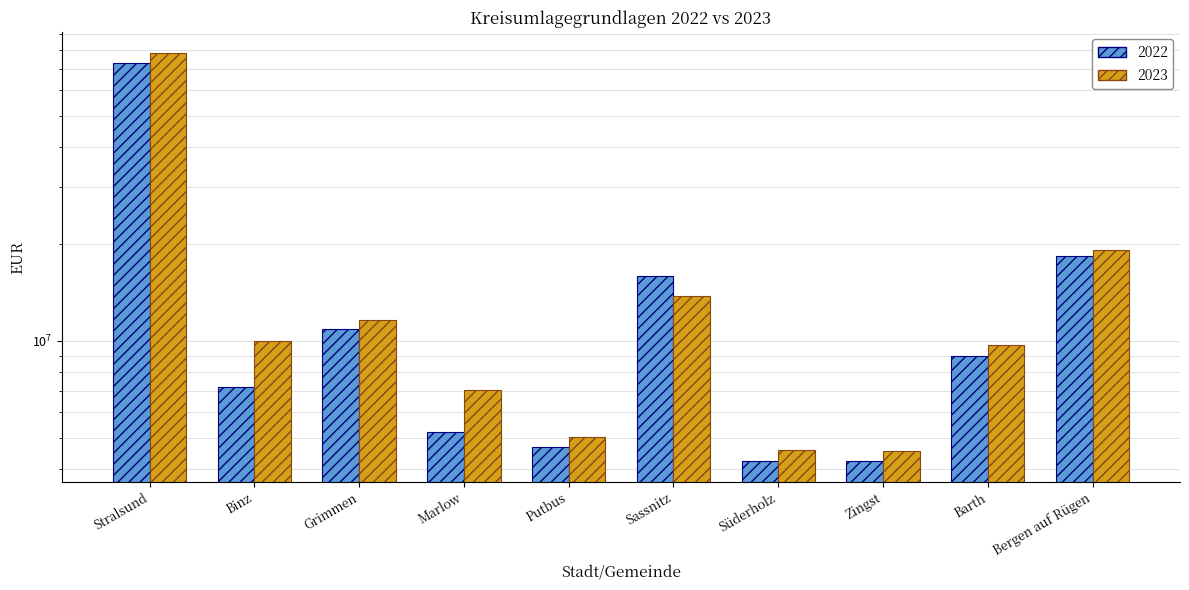

Reading left to right, list all the values displayed in this chart.

2022: Stralsund=73170463.0	Binz=7205309.6	Grimmen=10905339.8	Marlow=5204010.4	Putbus=4671386.3	Sassnitz=15911433.6	Süderholz=4231272.8	Zingst=4242228.8	Barth=8978138.0	Bergen auf Rügen=18326826.9
2023: Stralsund=78499584.8	Binz=10011042.6	Grimmen=11590985.8	Marlow=7030549.5	Putbus=5023624.2	Sassnitz=13795833.0	Süderholz=4583464.5	Zingst=4544356.5	Barth=9722185.2	Bergen auf Rügen=19119932.7